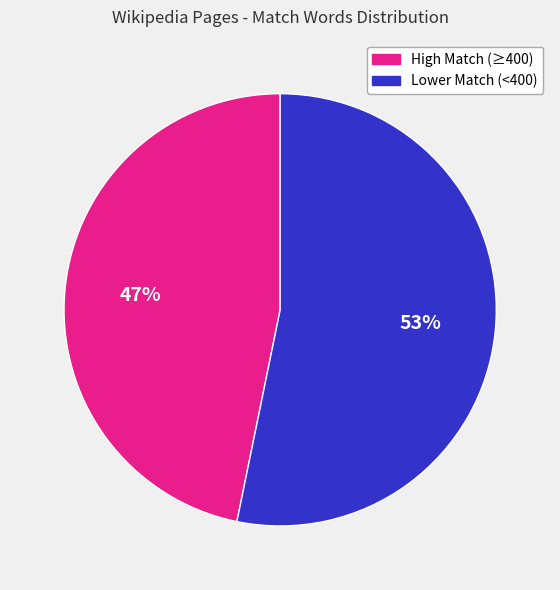

Is there a majority slice in this chart?

Yes